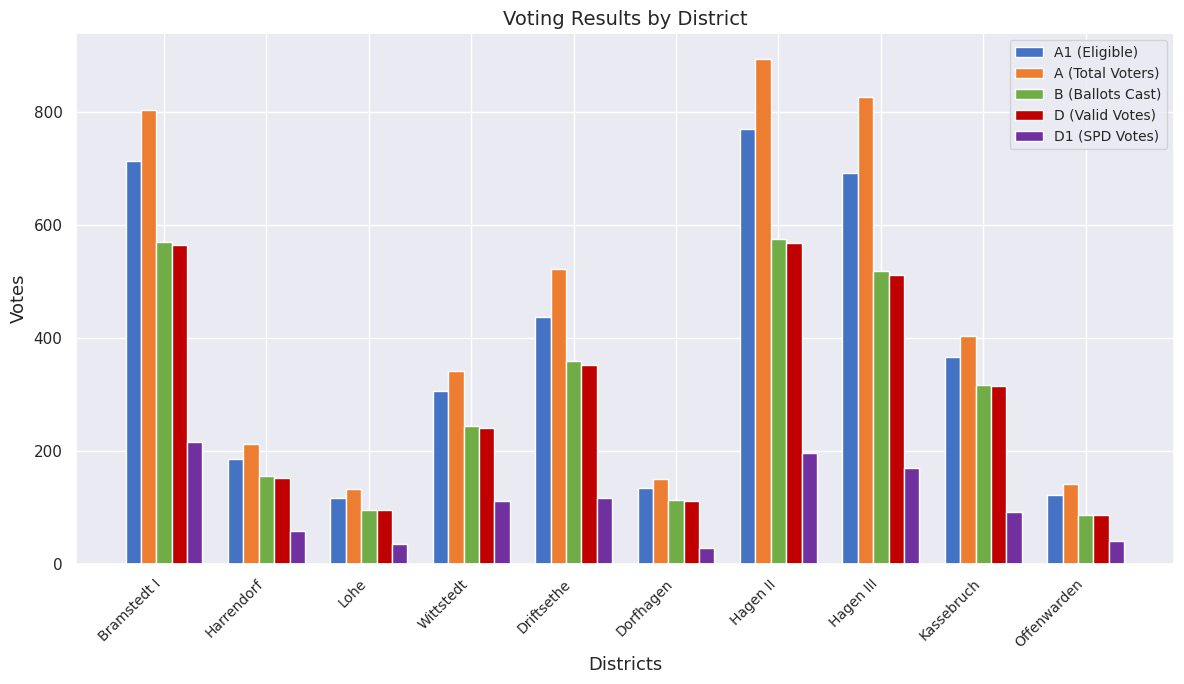

Rank the categories by A (Total Voters) value from highest to lowest.

Hagen II, Hagen III, Bramstedt I, Driftsethe, Kassebruch, Wittstedt, Harrendorf, Dorfhagen, Offenwarden, Lohe